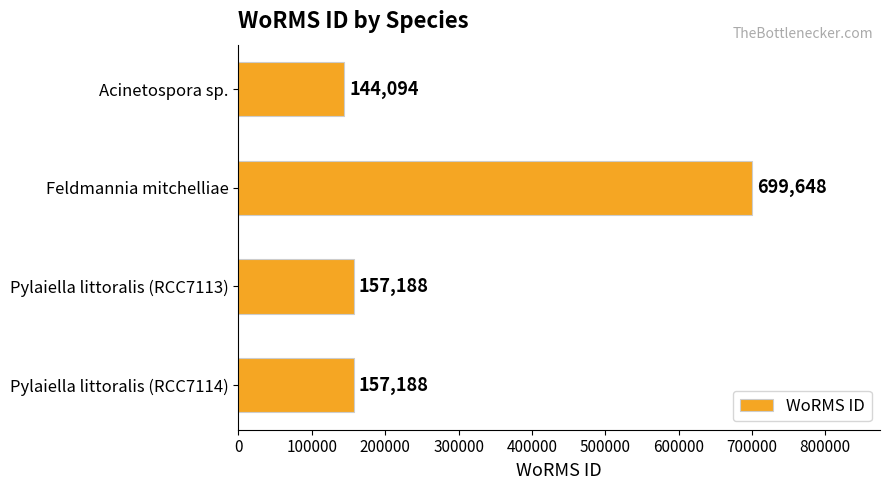

The value at Pylaiella littoralis (RCC7114) is 157188. True or false?

True